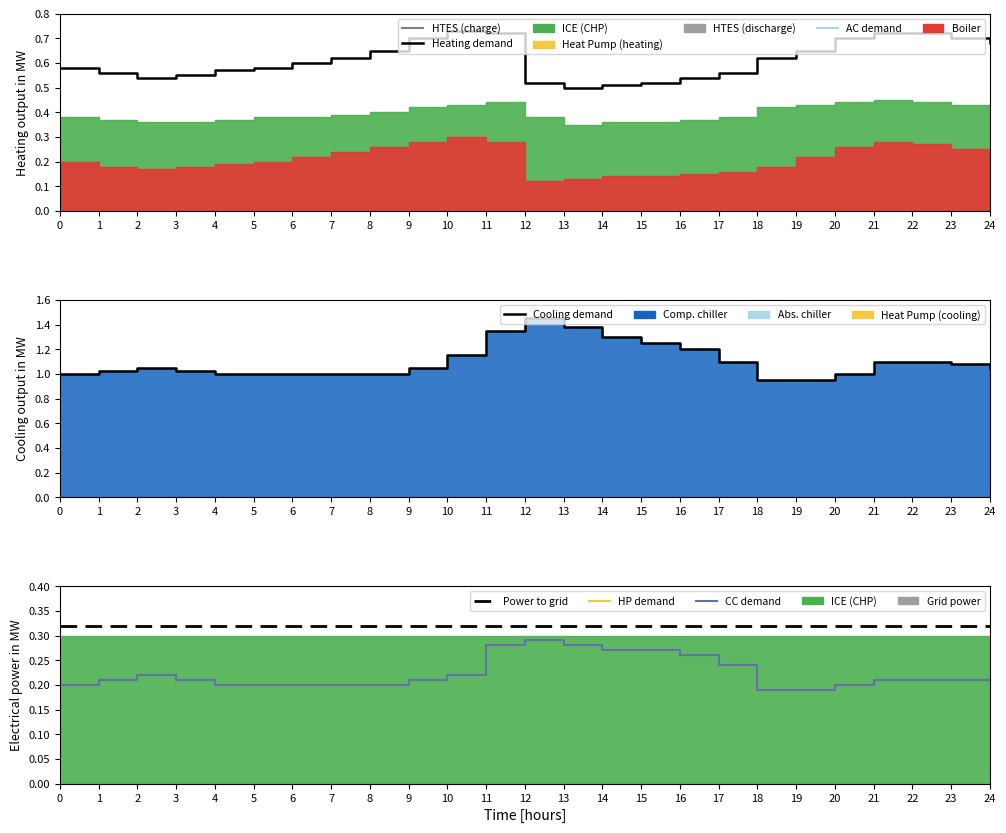

Reading right to left, what are all the values shown in this chart?

Heating demand: 24=0.7	23=0.7	22=0.7	21=0.7	20=0.7	19=0.7	18=0.6	17=0.6	16=0.5	15=0.5	14=0.5	13=0.5	12=0.5	11=0.7	10=0.7	9=0.7	8=0.7	7=0.6	6=0.6	5=0.6	4=0.6	3=0.6	2=0.5	1=0.6	0=0.6
Cooling demand: 24=1.1	23=1.1	22=1.1	21=1.1	20=1.0	19=0.9	18=0.9	17=1.1	16=1.2	15=1.2	14=1.3	13=1.4	12=1.4	11=1.4	10=1.1	9=1.1	8=1.0	7=1.0	6=1.0	5=1.0	4=1.0	3=1.0	2=1.1	1=1.0	0=1.0
CC demand: 24=0.2	23=0.2	22=0.2	21=0.2	20=0.2	19=0.2	18=0.2	17=0.2	16=0.3	15=0.3	14=0.3	13=0.3	12=0.3	11=0.3	10=0.2	9=0.2	8=0.2	7=0.2	6=0.2	5=0.2	4=0.2	3=0.2	2=0.2	1=0.2	0=0.2
Power to grid: 24=0.3	23=0.3	22=0.3	21=0.3	20=0.3	19=0.3	18=0.3	17=0.3	16=0.3	15=0.3	14=0.3	13=0.3	12=0.3	11=0.3	10=0.3	9=0.3	8=0.3	7=0.3	6=0.3	5=0.3	4=0.3	3=0.3	2=0.3	1=0.3	0=0.3